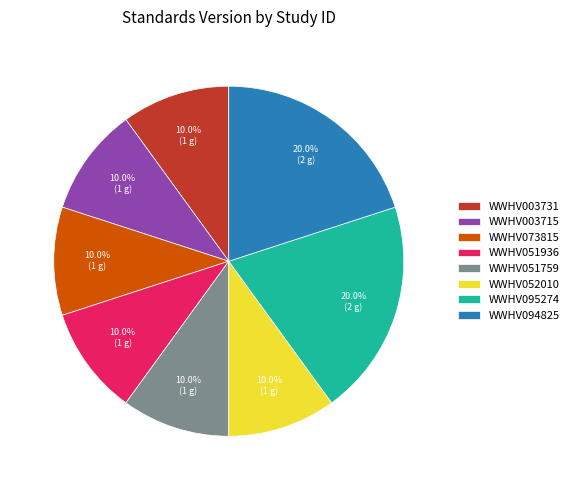

The WWHV052010 slice represents 10% of the pie. True or false?

True